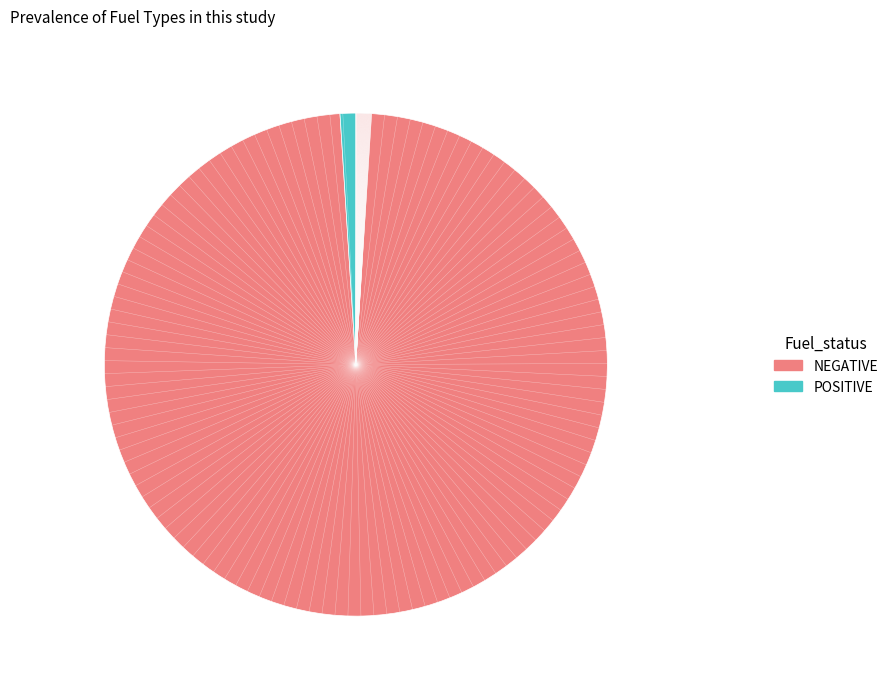

Does any single category account for the majority?

Yes